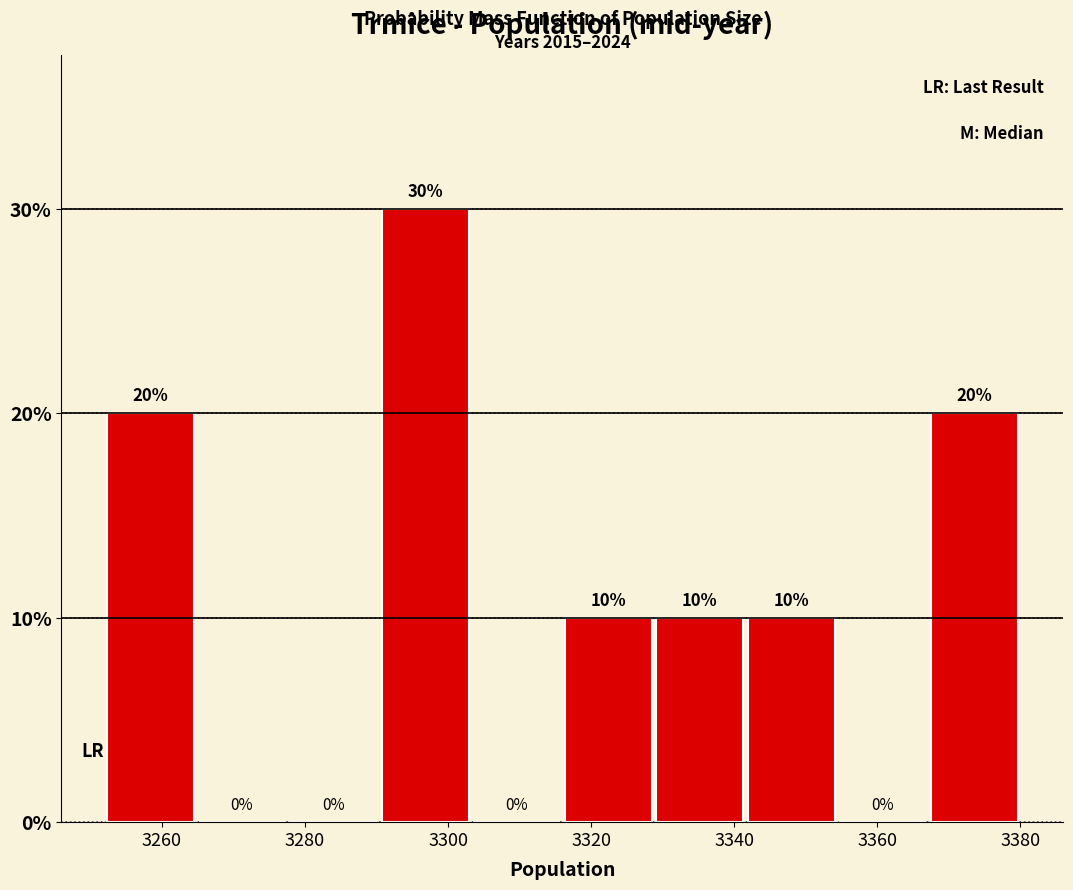

How tall is the bar that spans 3252.0 to 3264.8 on the x-axis? The bar edges are not printed on the chart, so give them approximately, as read against the axis.

20